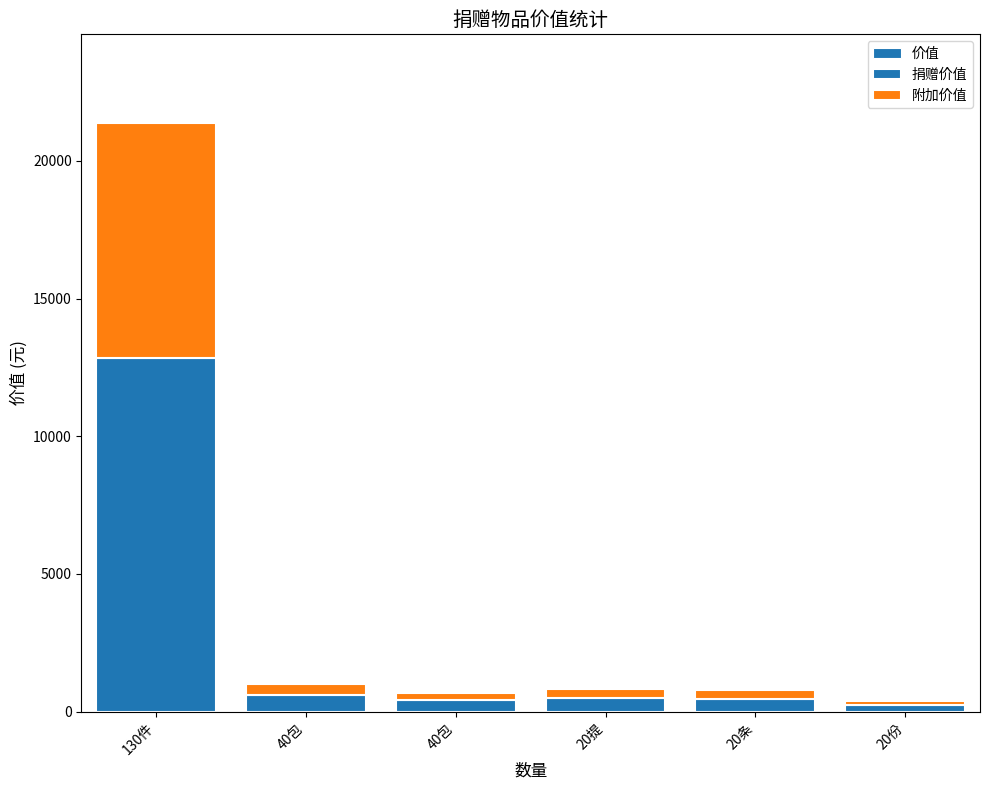

What is the change in value from 20提 to 20份?

-439.3